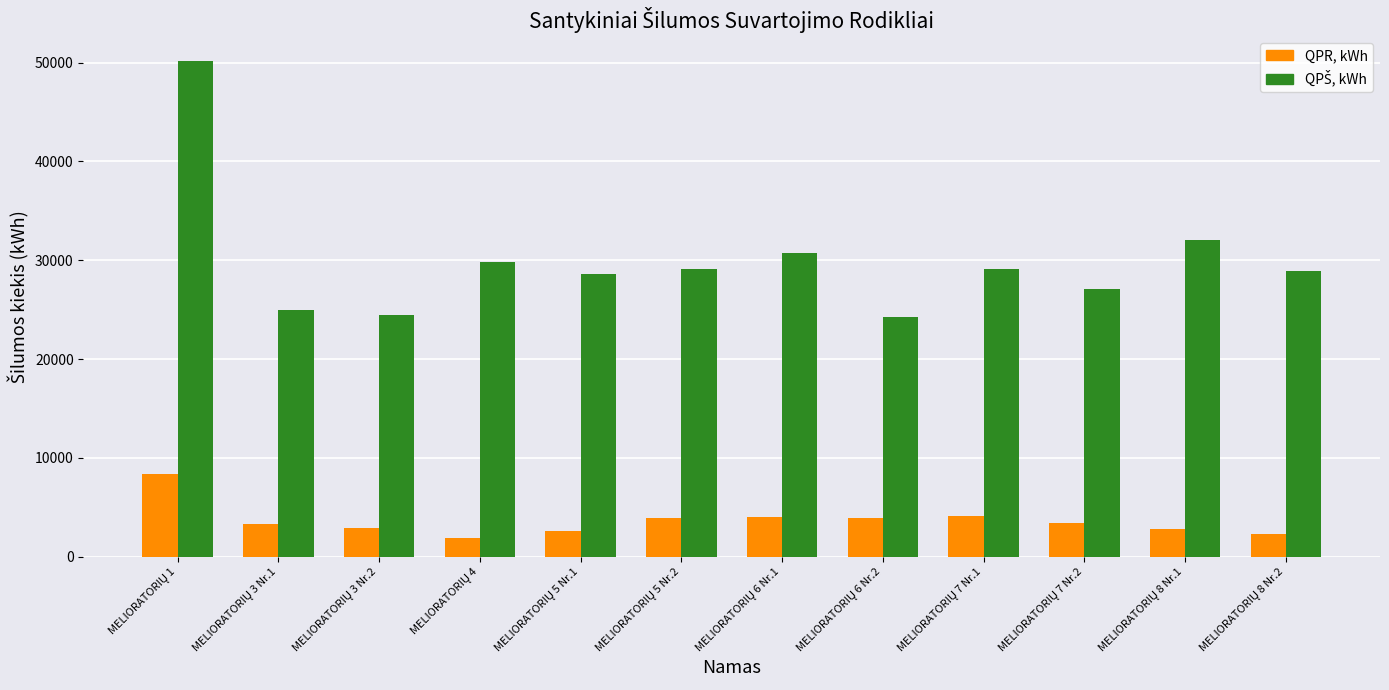

How many bars are there in each group?

2